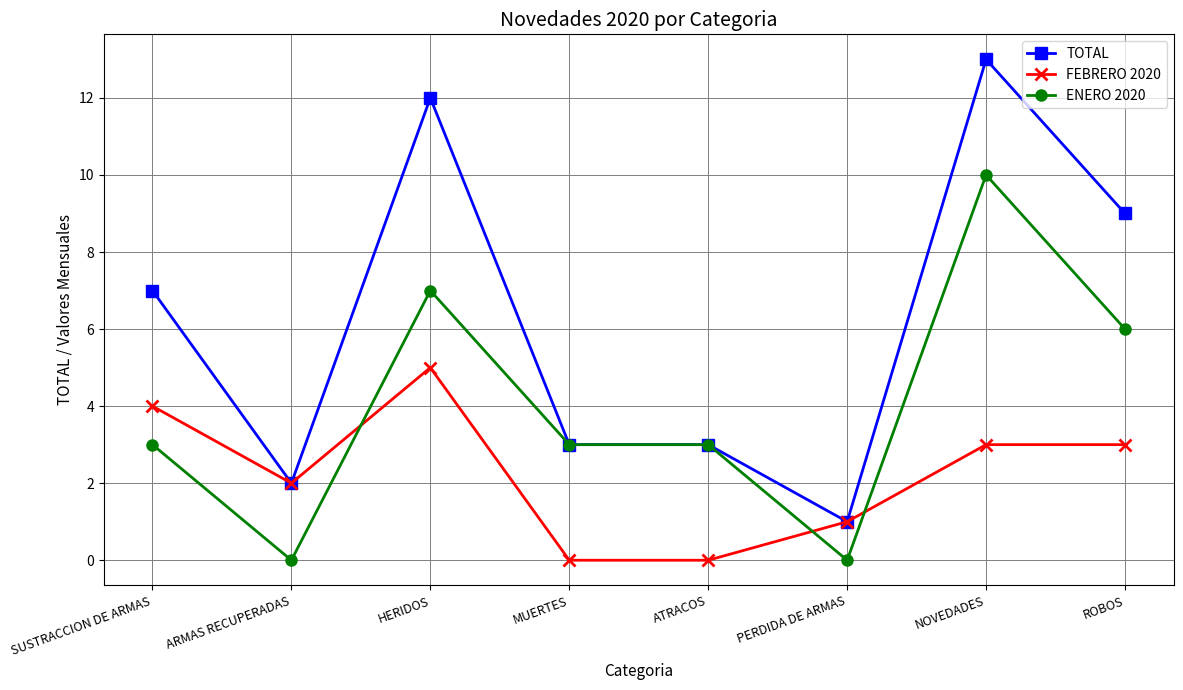

Where does the FEBRERO 2020 series first go above 3?

SUSTRACCION DE ARMAS